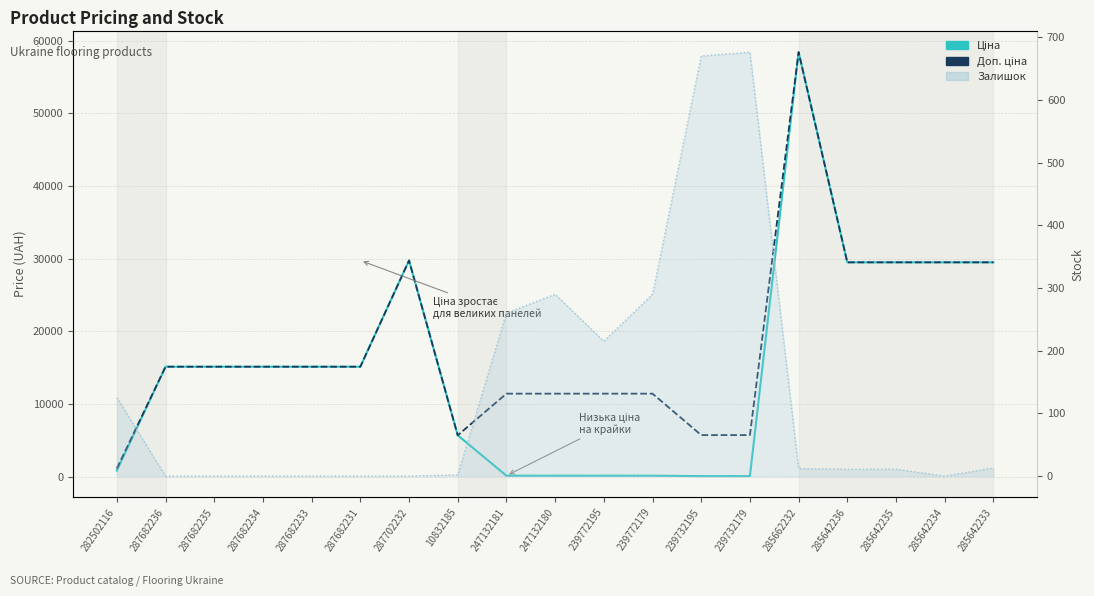

True or false: Ціна and Доп. ціна intersect in this chart.

False